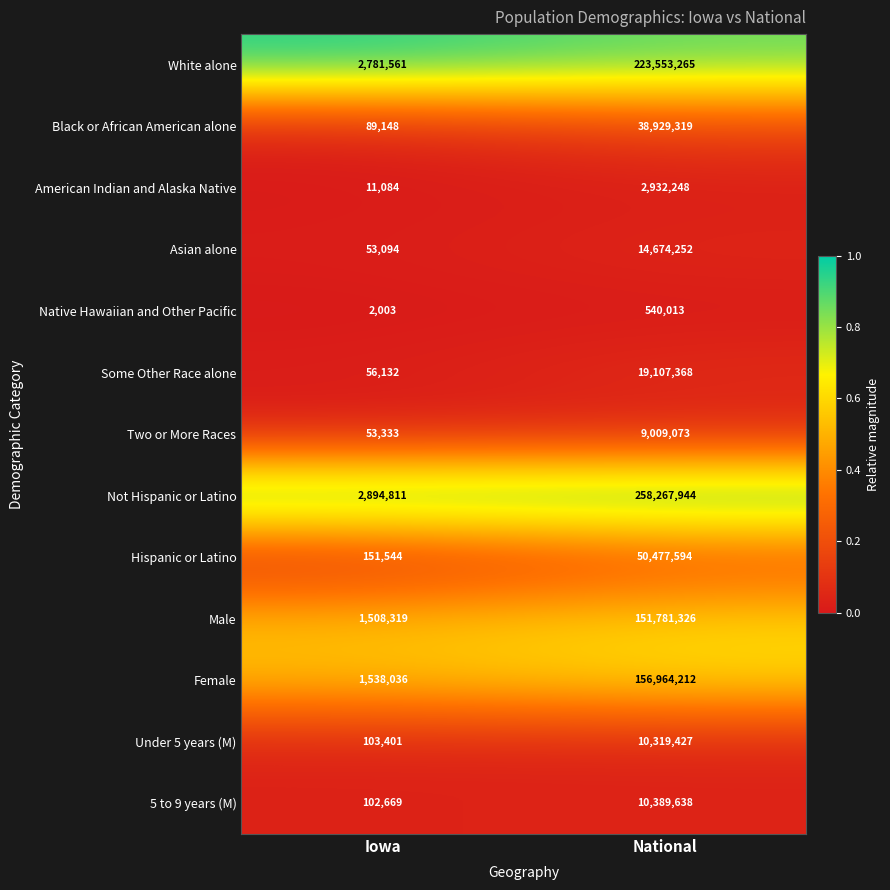

Reading left to right, transcribe all the data shown in this chart.

White alone: Iowa=2781561	National=223553265
Black or African American alone: Iowa=89148	National=38929319
American Indian and Alaska Native: Iowa=11084	National=2932248
Asian alone: Iowa=53094	National=14674252
Native Hawaiian and Other Pacific: Iowa=2003	National=540013
Some Other Race alone: Iowa=56132	National=19107368
Two or More Races: Iowa=53333	National=9009073
Not Hispanic or Latino: Iowa=2894811	National=258267944
Hispanic or Latino: Iowa=151544	National=50477594
Male: Iowa=1508319	National=151781326
Female: Iowa=1538036	National=156964212
Under 5 years (M): Iowa=103401	National=10319427
5 to 9 years (M): Iowa=102669	National=10389638